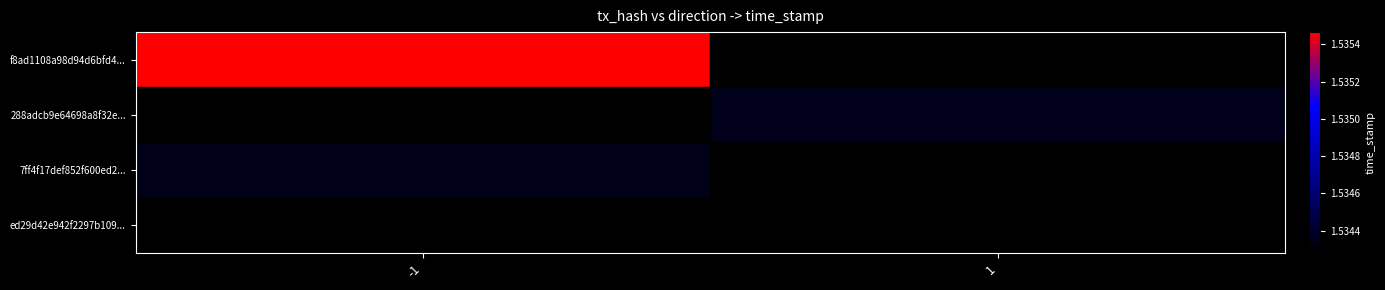

Is it true that ed29d42e942f2297b109... equals 1534279025.0 at 1?

True